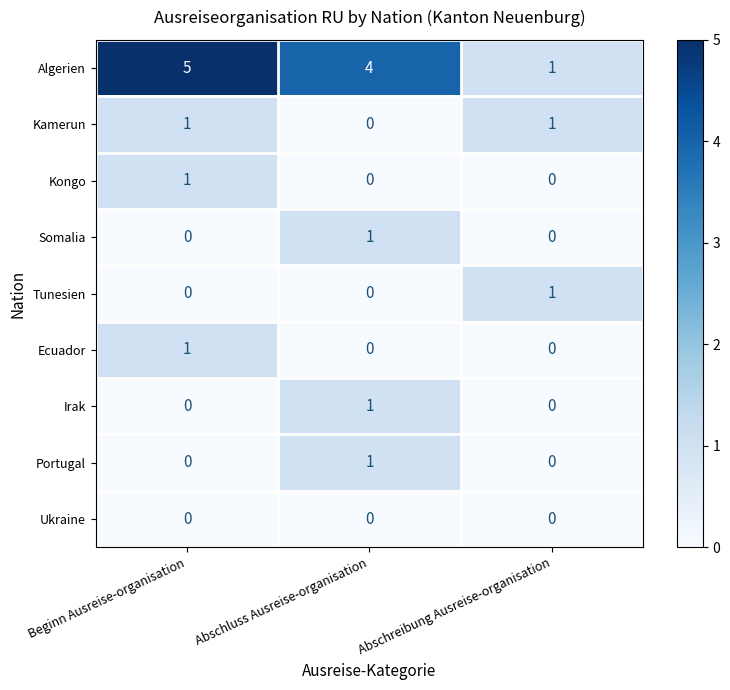

What is the greatest value displayed?

5